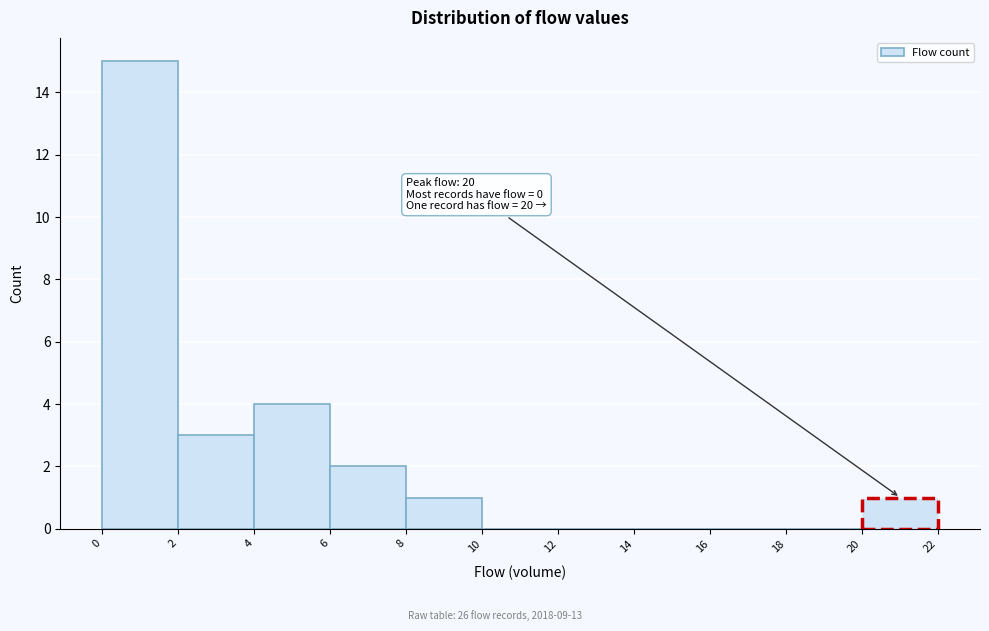

Which range on the x-axis has the tallest bar?

0 to 2